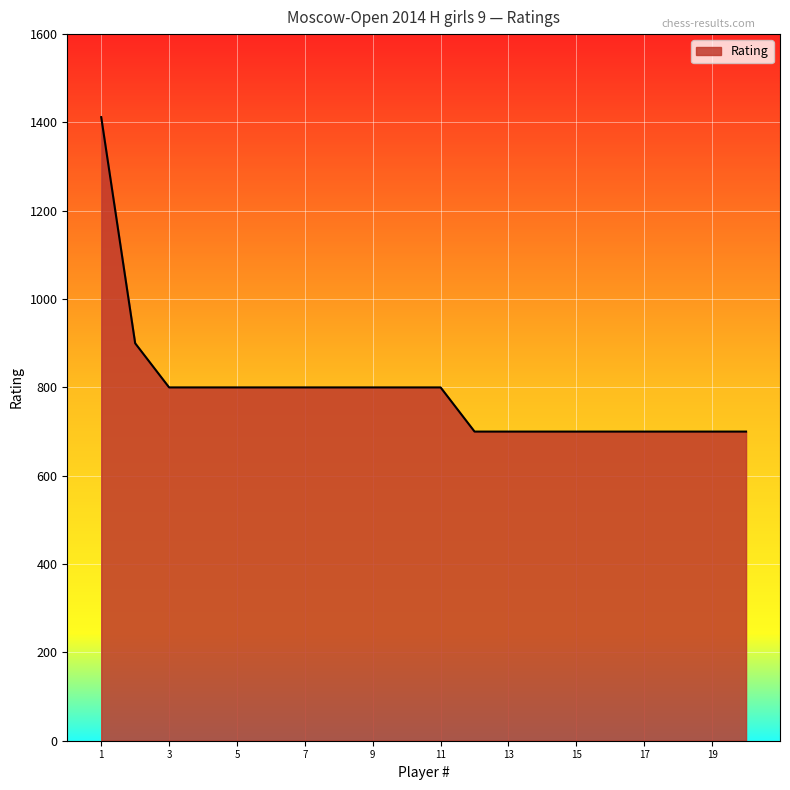

What is the smallest value displayed?

700